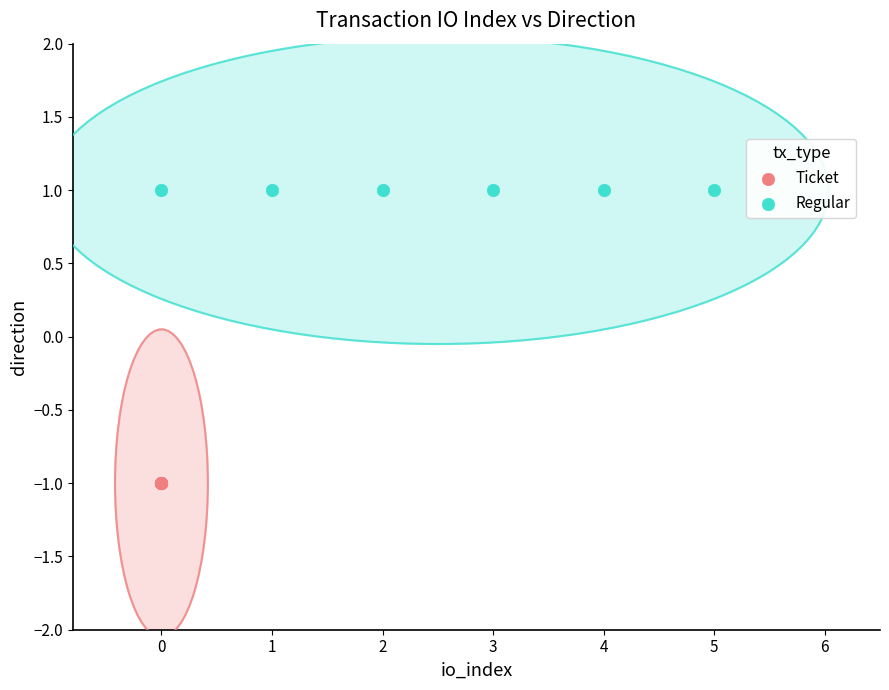

Which series reaches the maximum Y coordinate?

Regular